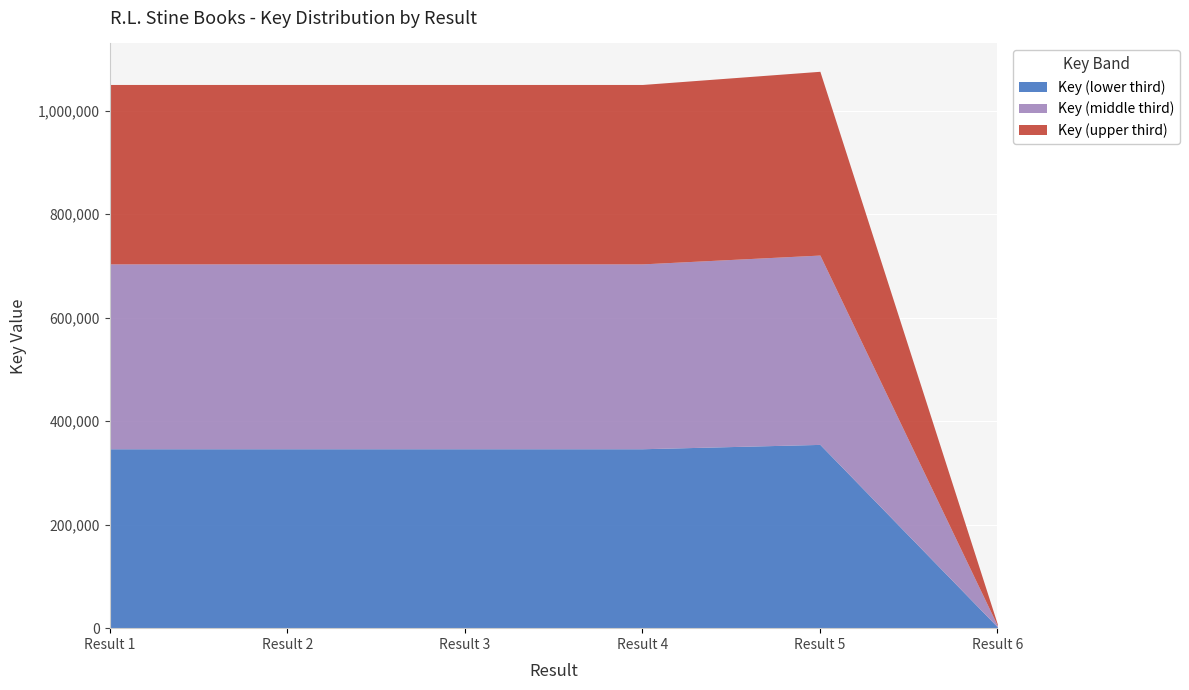

Which category has the highest value in the Key_3 series?

5